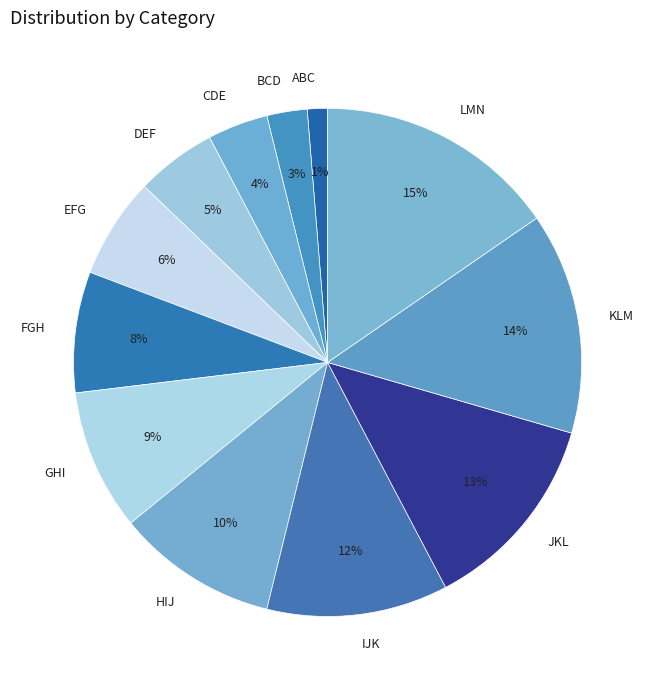

How many slices are in this pie chart?

12